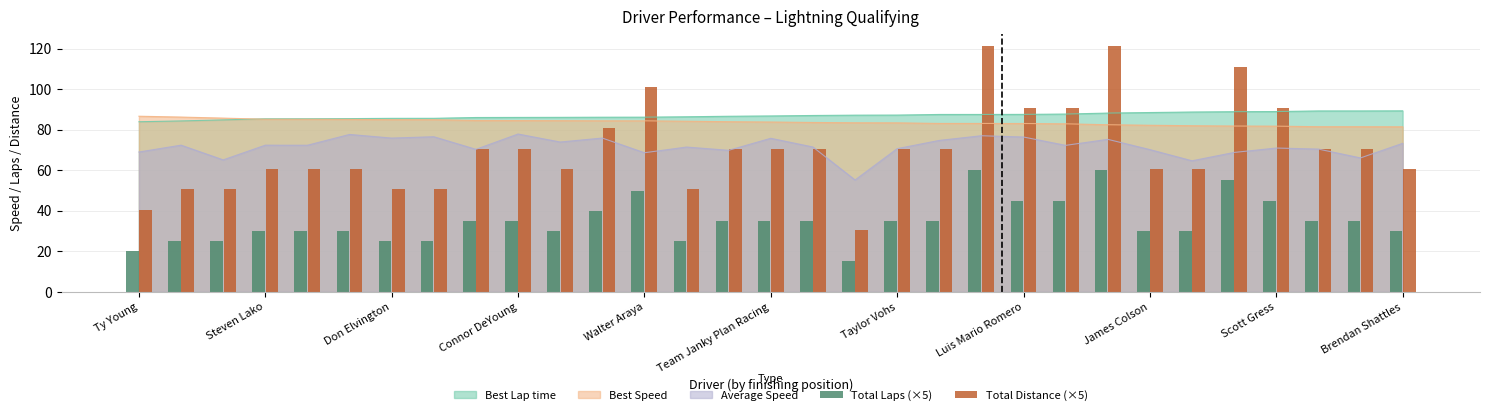

True or false: Best Speed and Average Speed intersect in this chart.

False